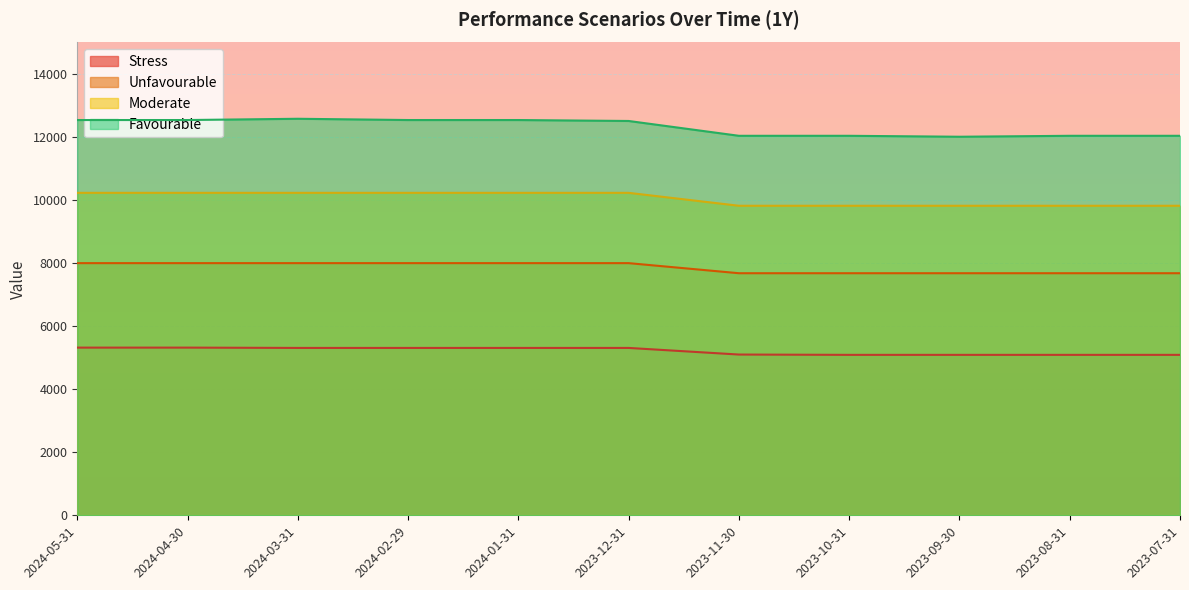

What is the total value across all series at 2023-09-30?

34600